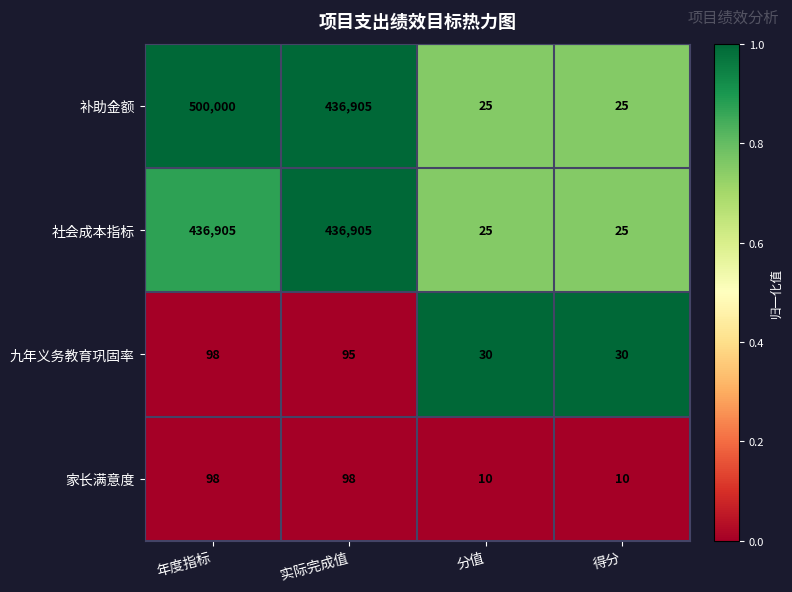

The value of 补助金额 at 得分 is 44. True or false?

False